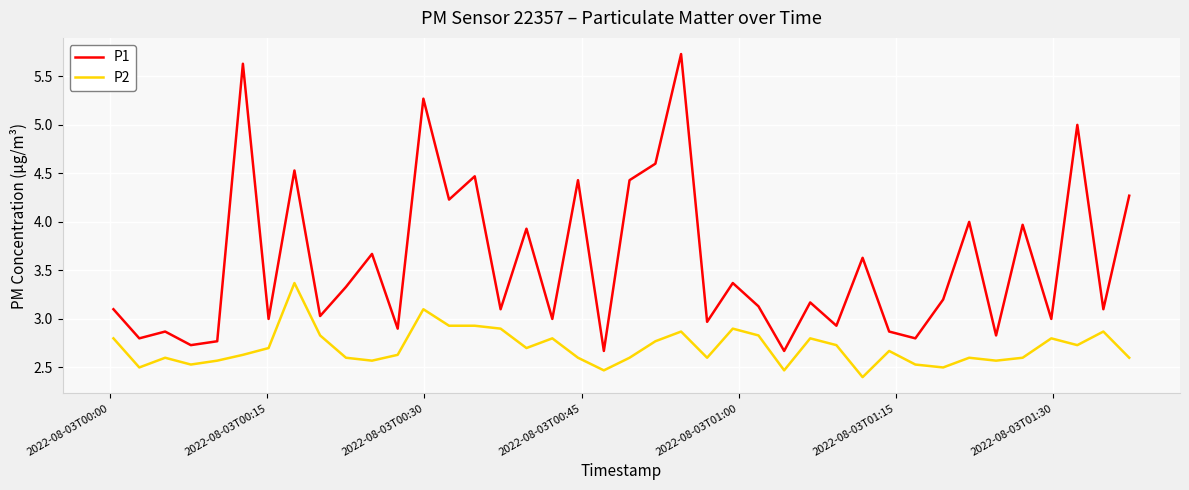

How many lines are shown in the chart?

2